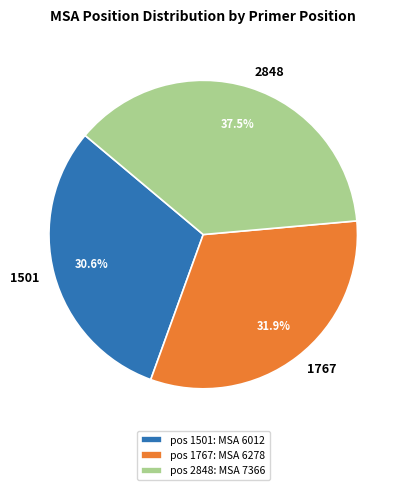

Is it true that 1767 is 26% of the pie?

False